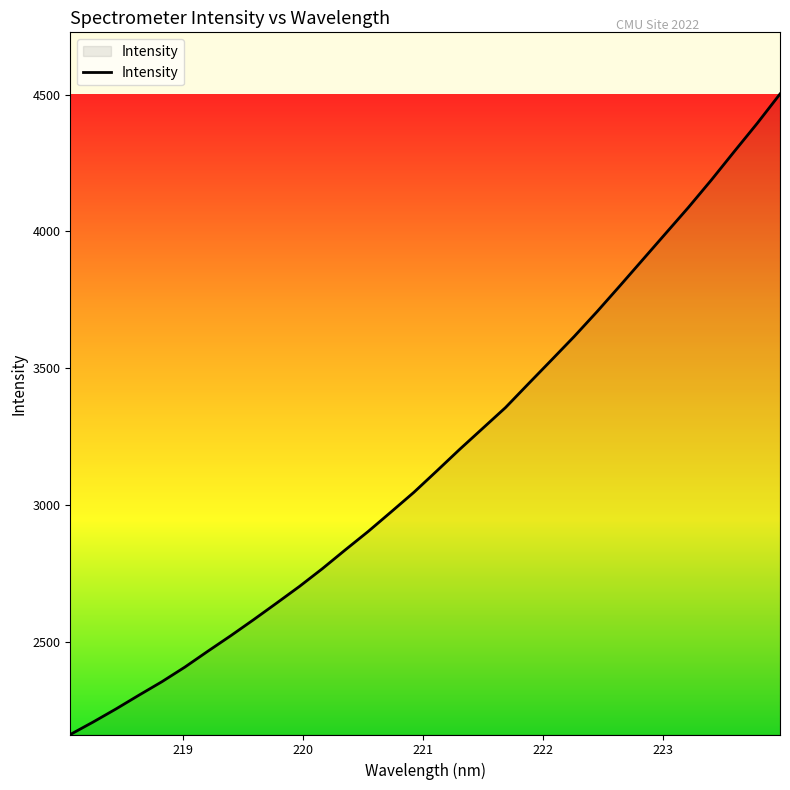

What is the difference between the maximum and second lowest values?

2293.3